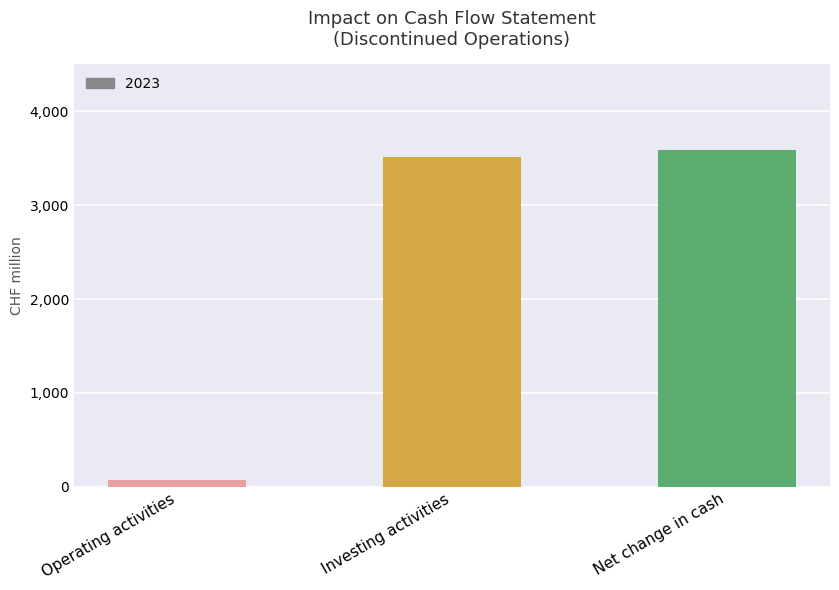

What is the value of the 1st bar from the left?

70